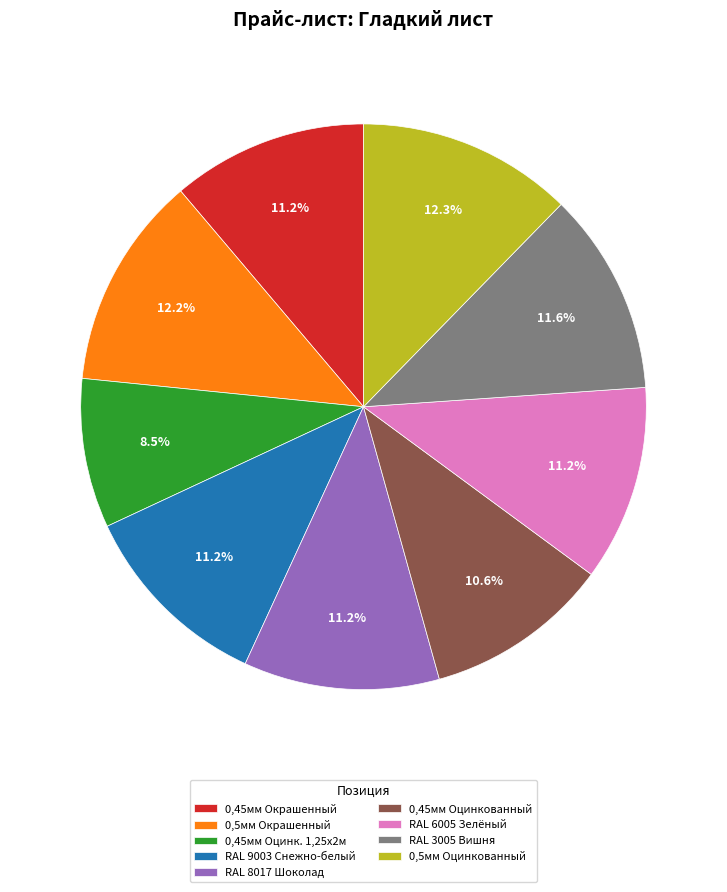

Approximately how many times larger is the value at RAL 6005 Зелёный compared to RAL 9003 Снежно-белый?

1.0